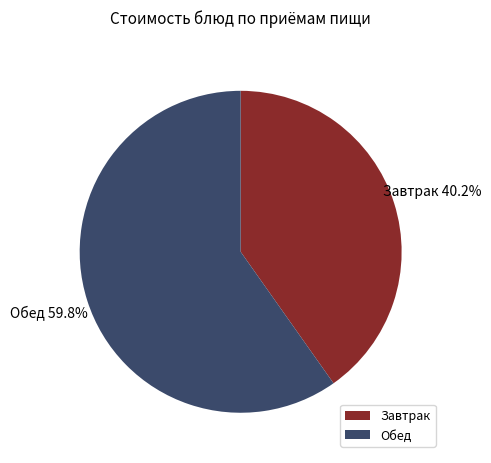

What is the smallest slice in the pie chart?

Завтрак